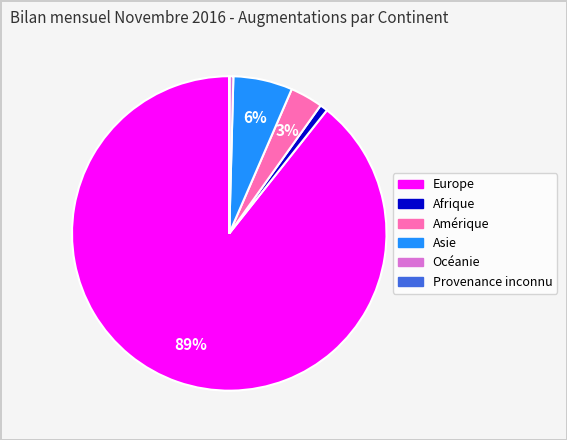

Is it true that Afrique is 1% of the pie?

True